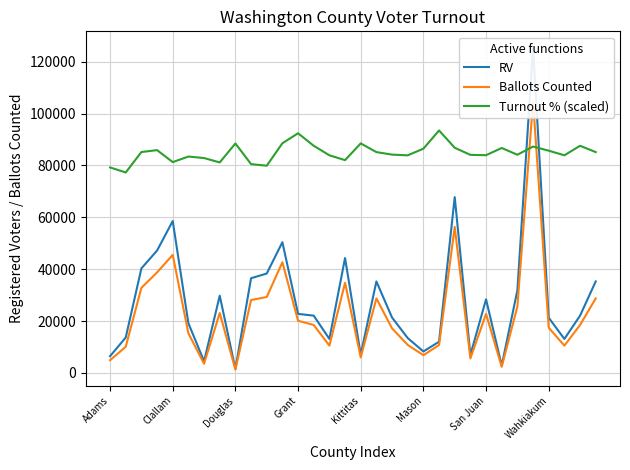

The Turnout % (scaled) series shows 88487.8 at Kittitas. True or false?

True